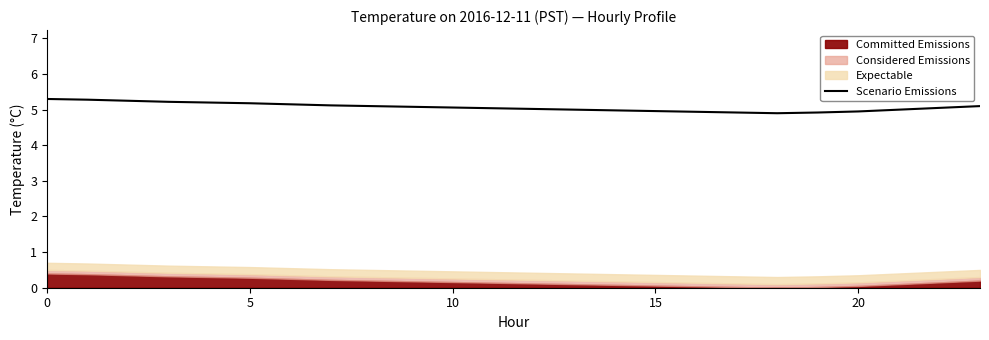

How many lines are shown in the chart?

1